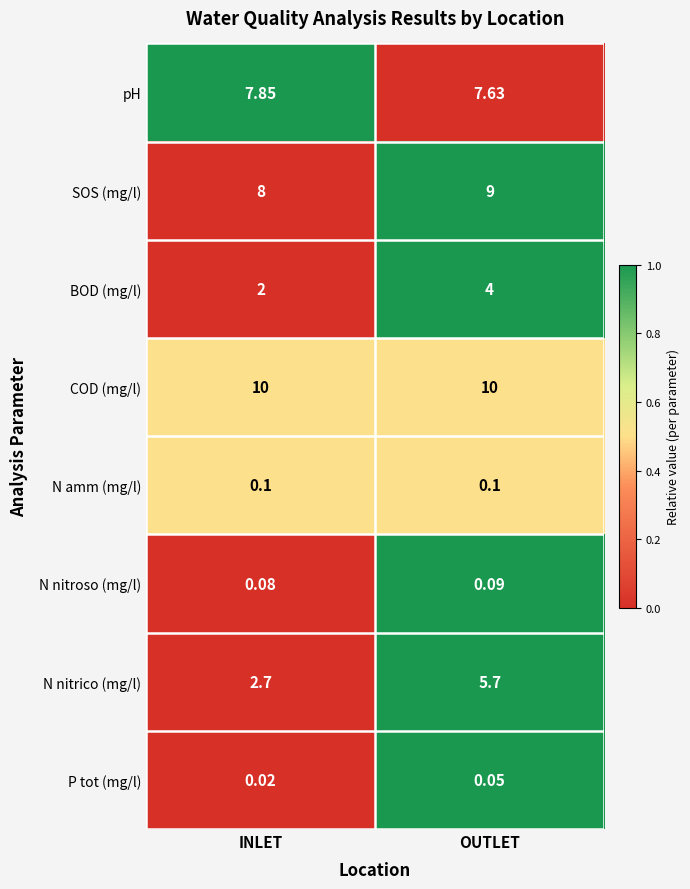

Is the value of N nitrico (mg/l) at OUTLET greater than the value of pH at OUTLET?

No